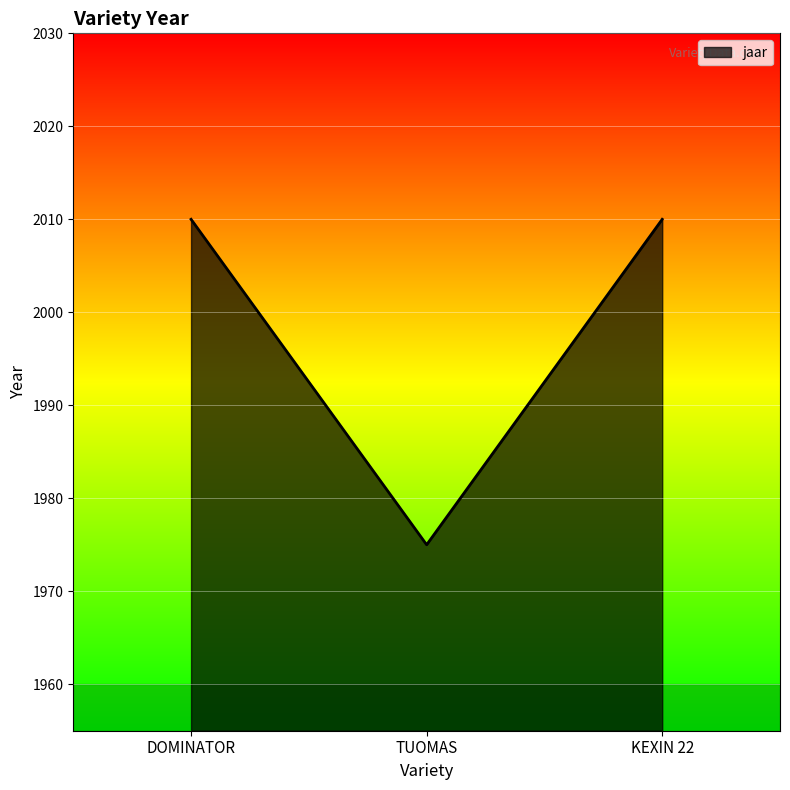

True or false: the data shows 1975 at TUOMAS.

True